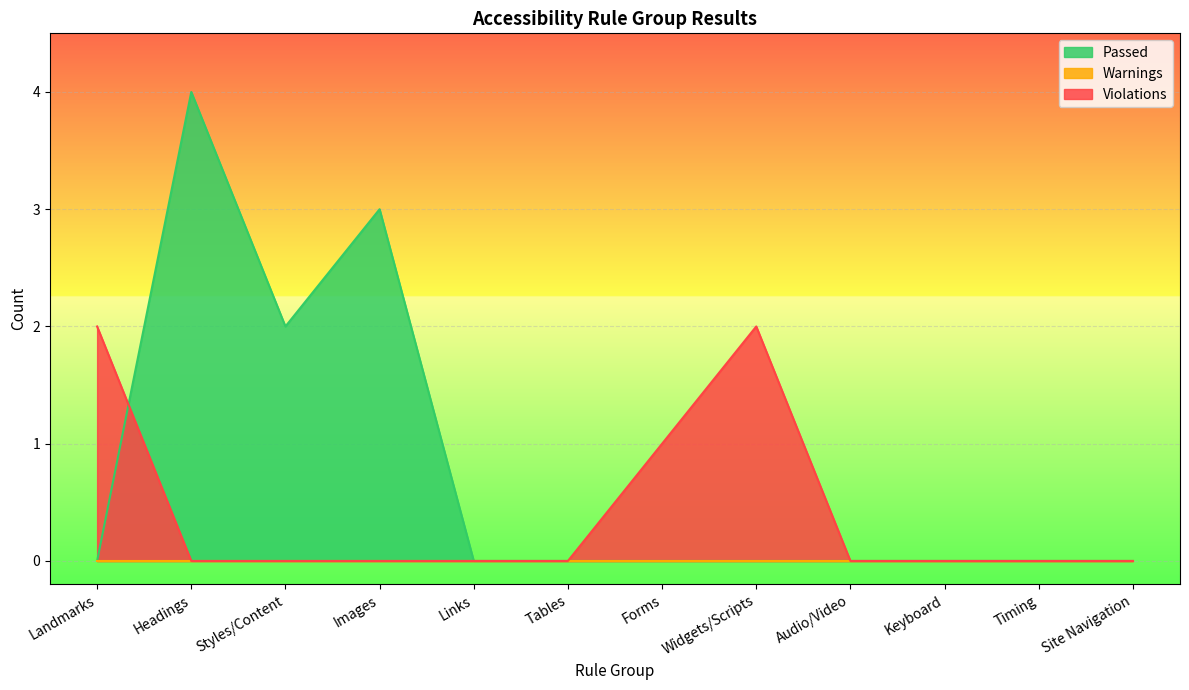

At which category does Passed reach its first local valley?

Styles/Content